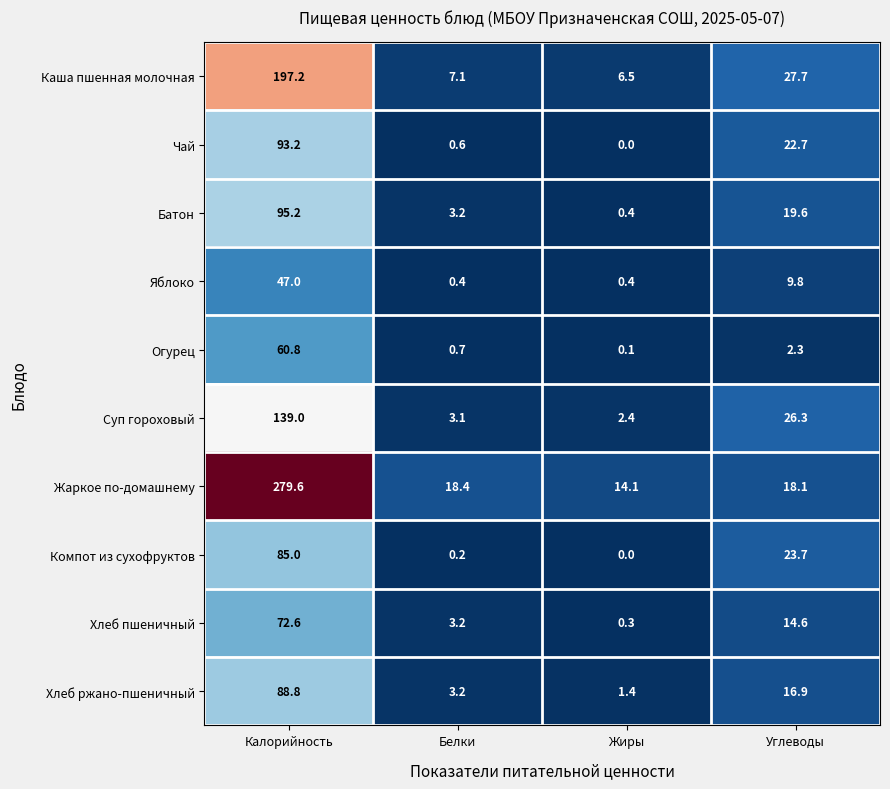

What is the sum of all Жаркое по-домашнему values?

330.2